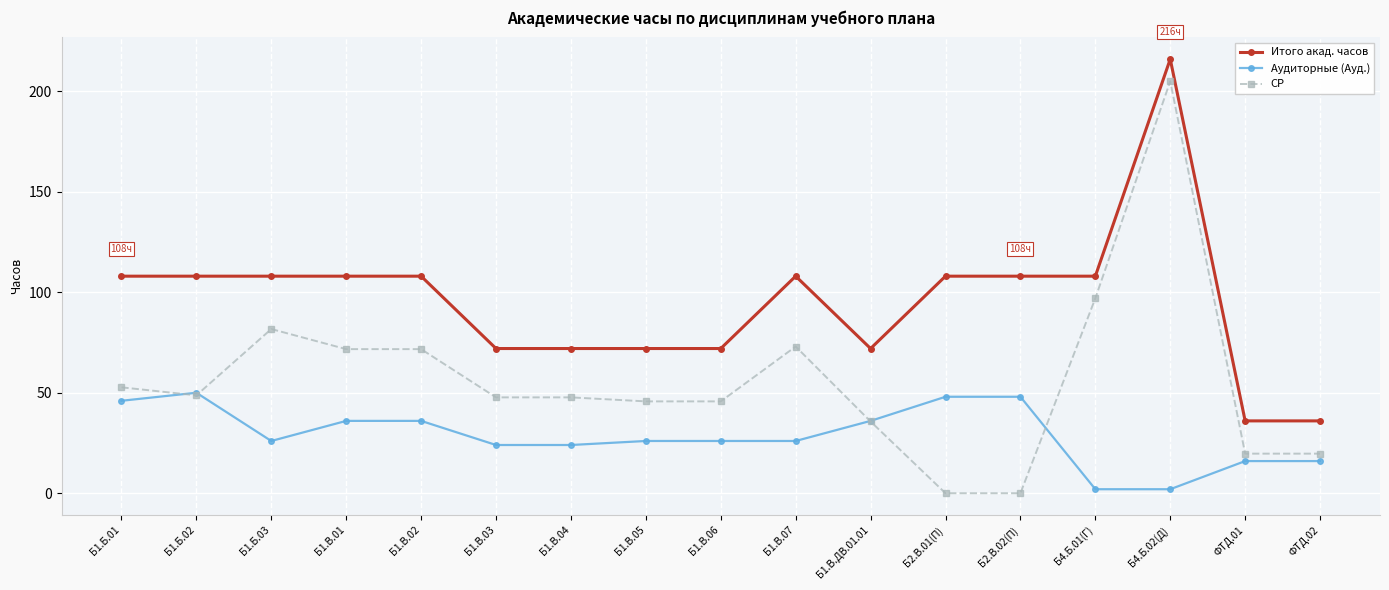

What is the sum of the Итого акад. часов values at Б1.Б.03 and Б1.В.07?

216.0